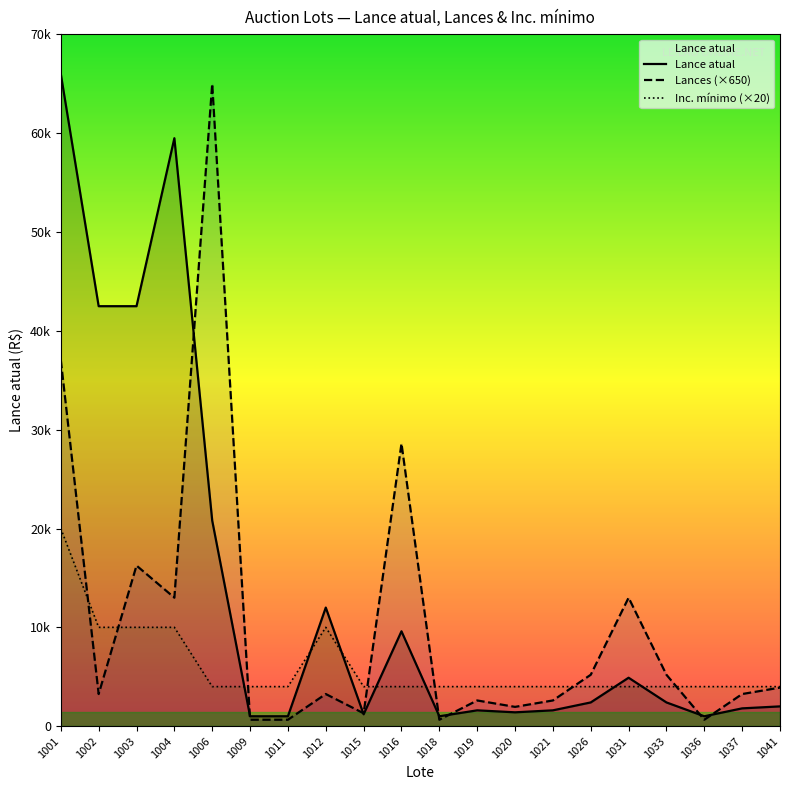

What value does the Inc. mínimo (×20) series have at 1021?

4000